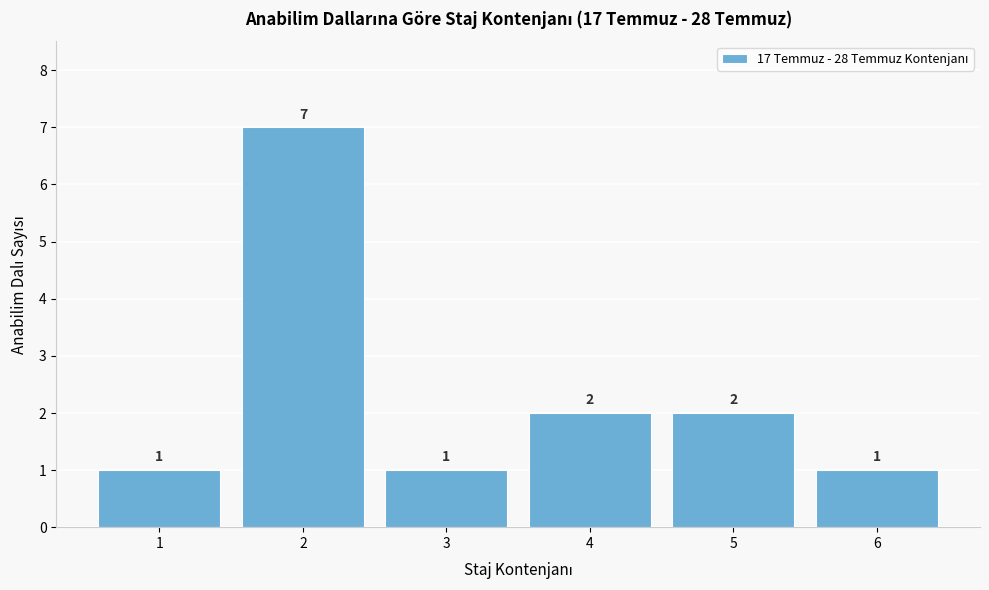

Reading left to right, what are all the values shown in this chart?

1=1	2=7	3=1	4=2	5=2	6=1